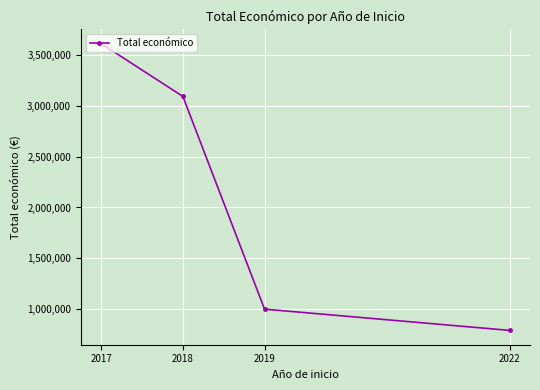

What is the difference between the values at 2019 and 2022?

208989